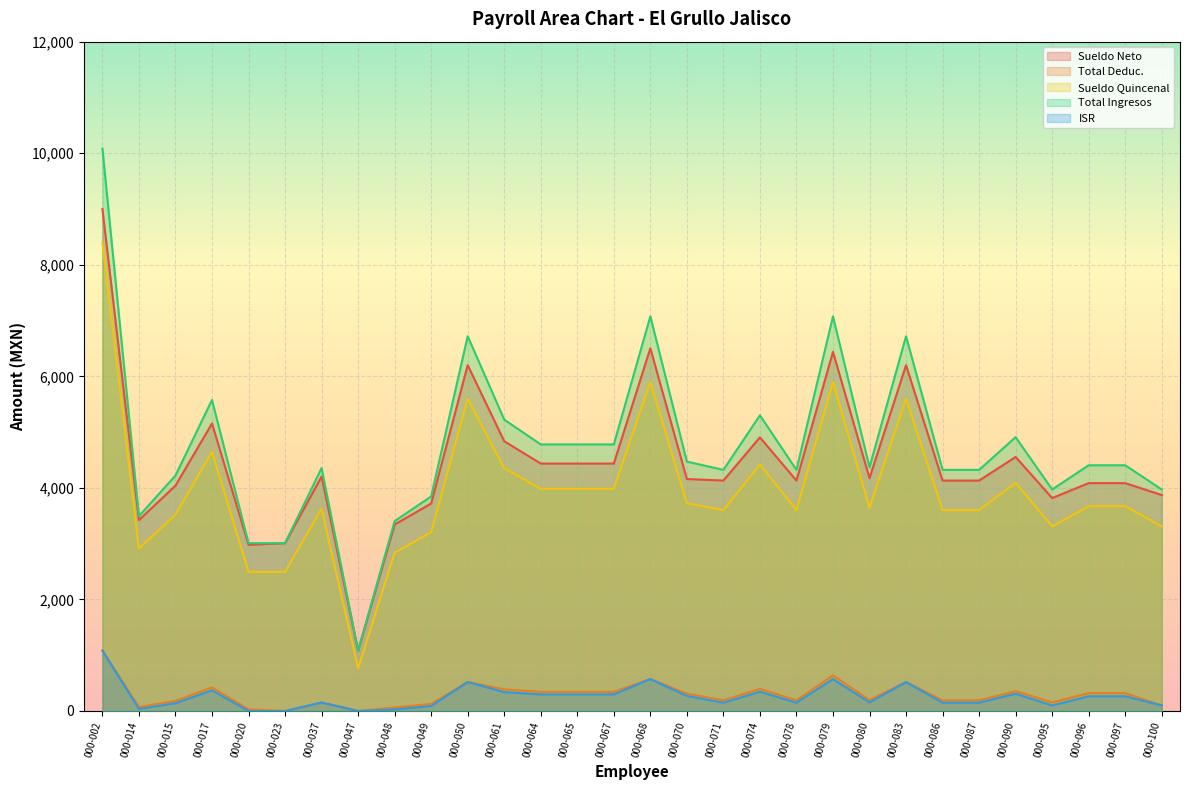

Is the value of Total Deduc. at 000-071 greater than the value of Sueldo Quincenal at 000-061?

No